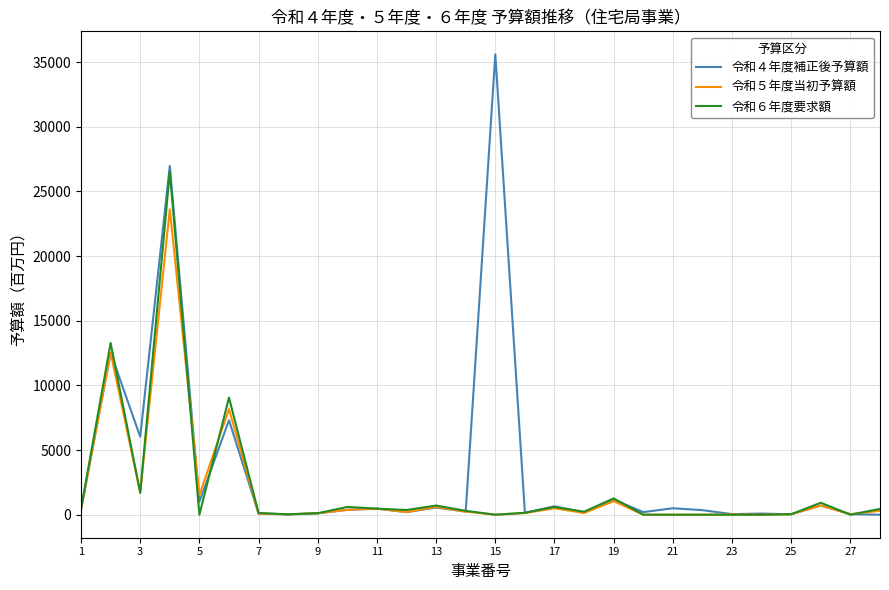

Which series has the widest spread of values?

令和４年度補正後予算額